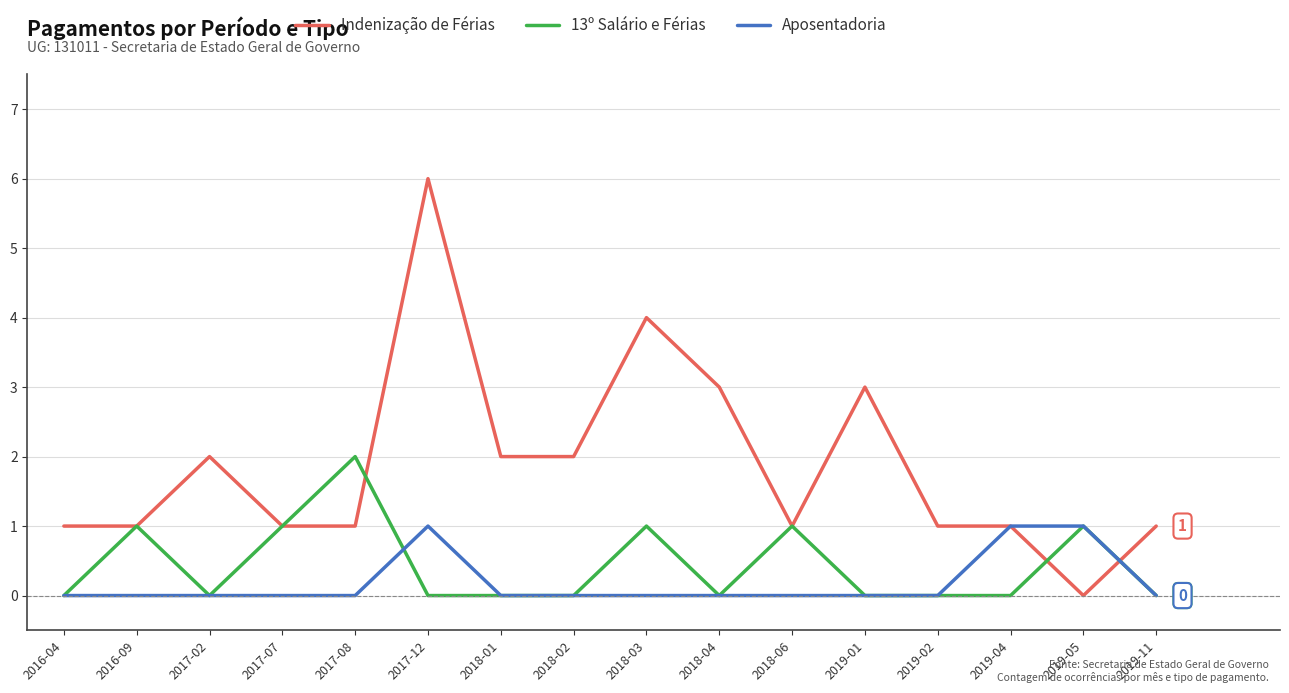

The Aposentadoria series shows 1 at 2019-04. True or false?

True